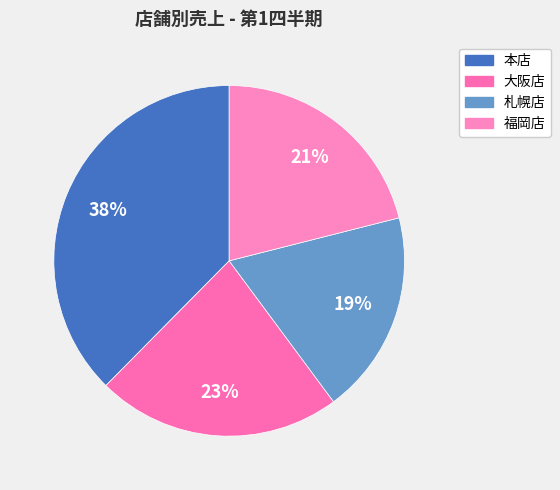

To the nearest percent, what percentage of the pie is 福岡店?

21%